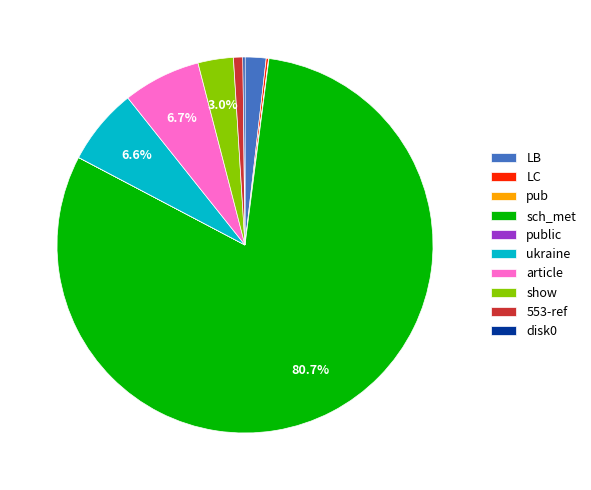

Is there any slice that represents more than half of the pie?

Yes